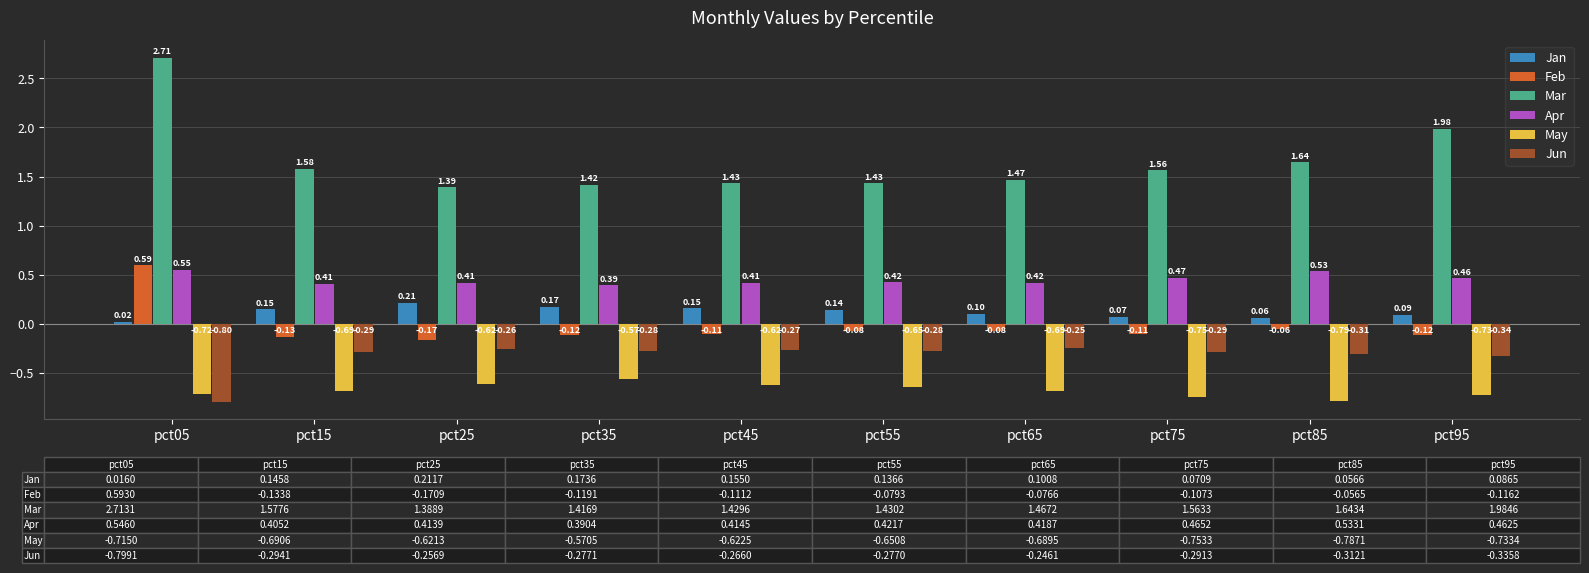

What is the sum of all Apr values?

4.5